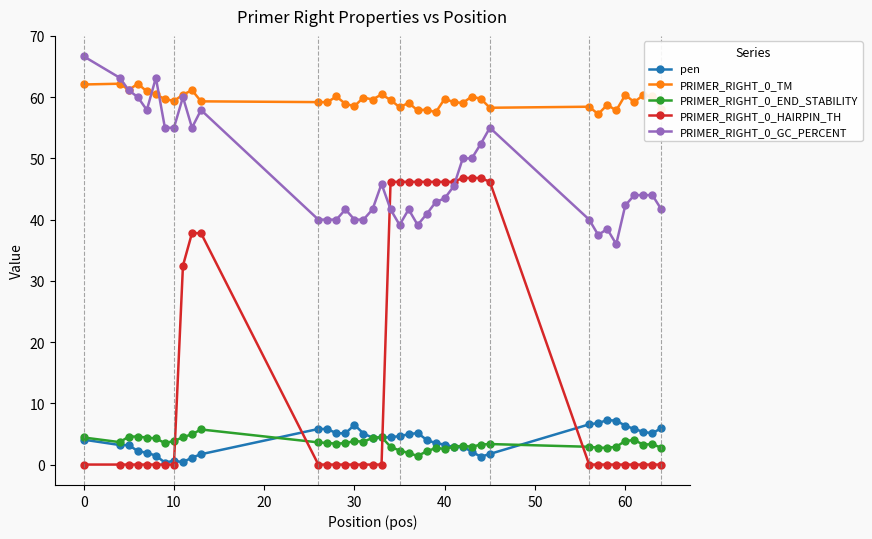

True or false: PRIMER_RIGHT_0_END_STABILITY and PRIMER_RIGHT_0_HAIRPIN_TH cross at least once.

True